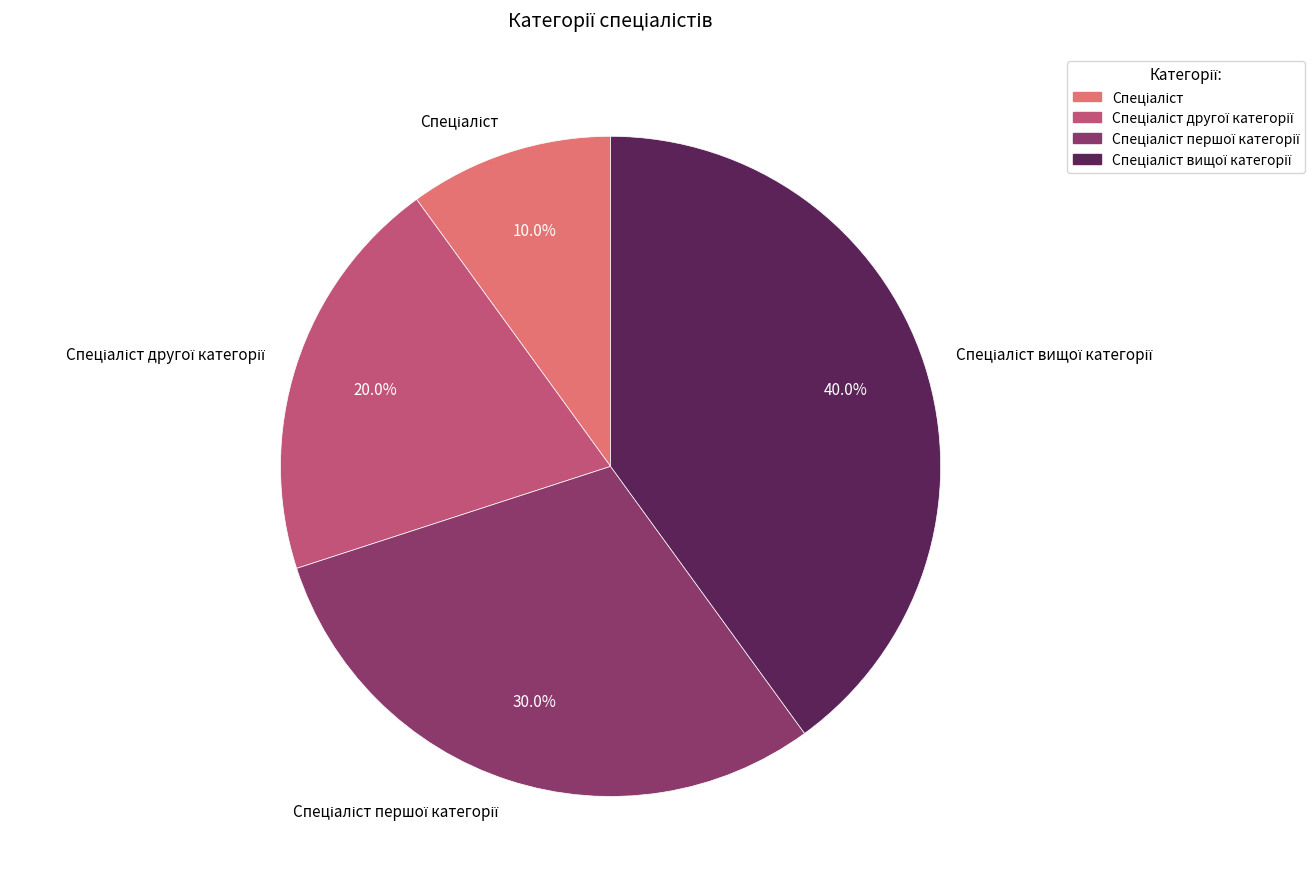

Is there any slice that represents more than half of the pie?

No